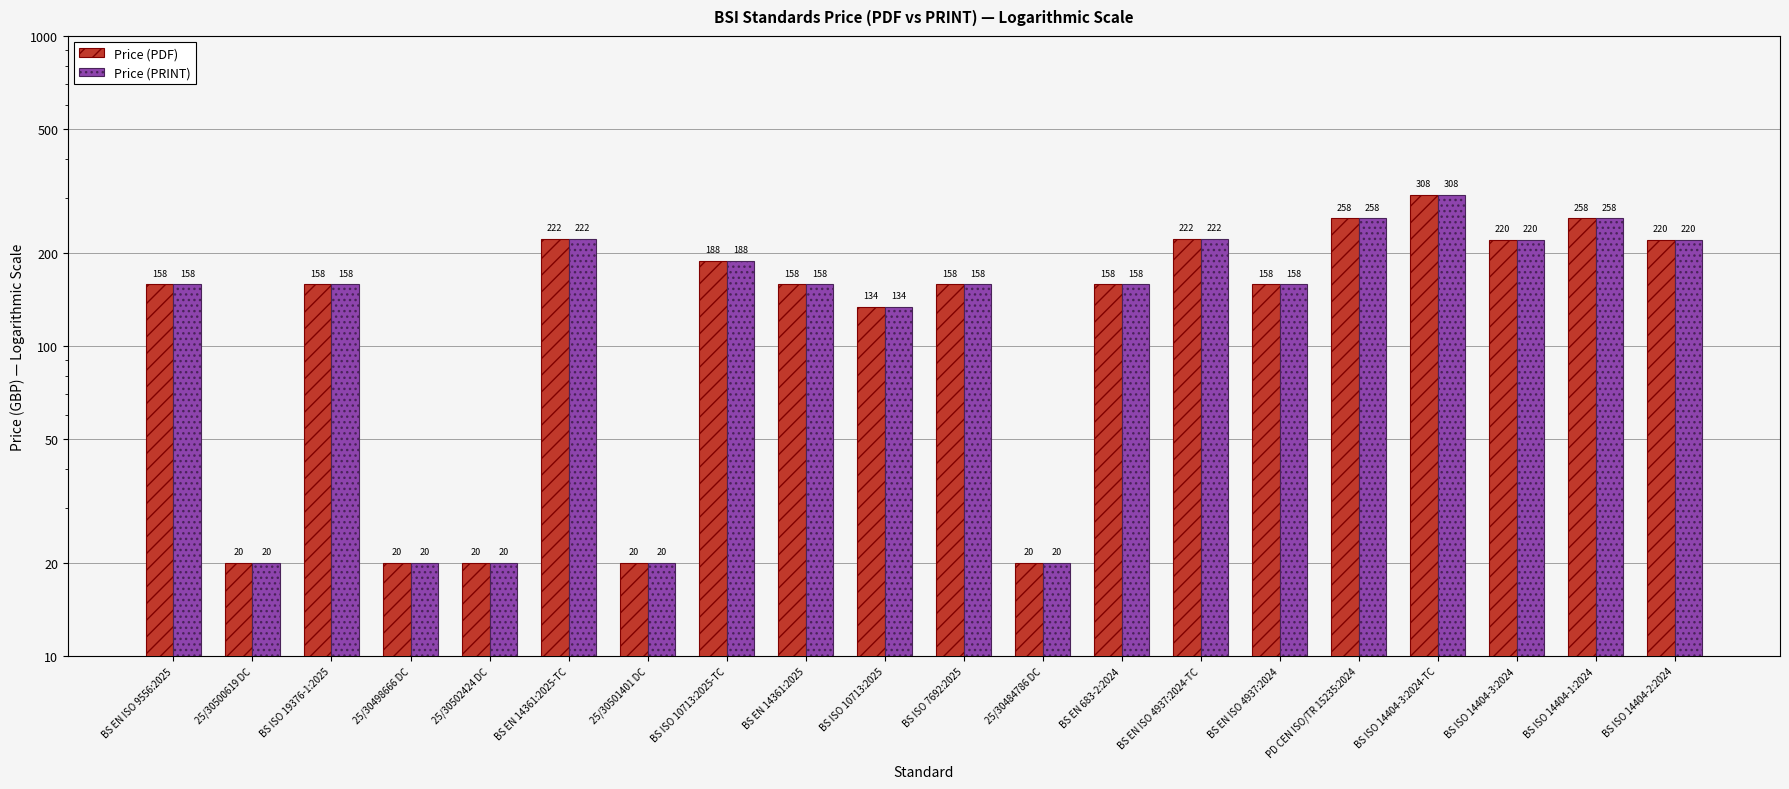

At which label is Price (PRINT) closest to 164?

BS EN ISO 9556:2025